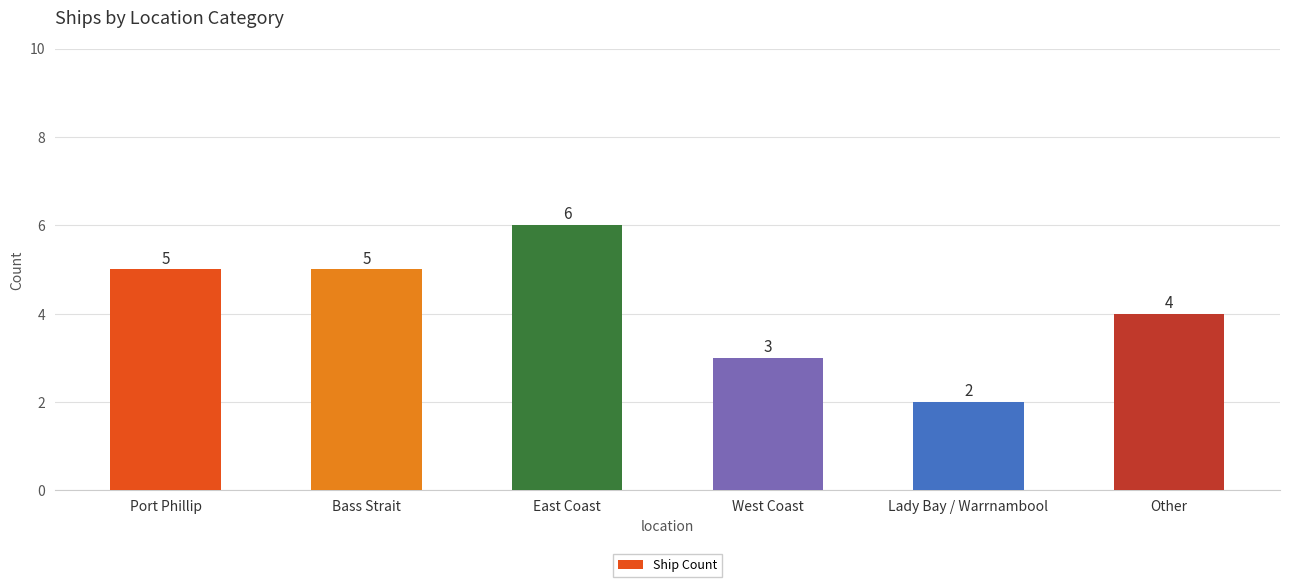

Which category has the lowest value across all series?

Lady Bay / Warrnambool